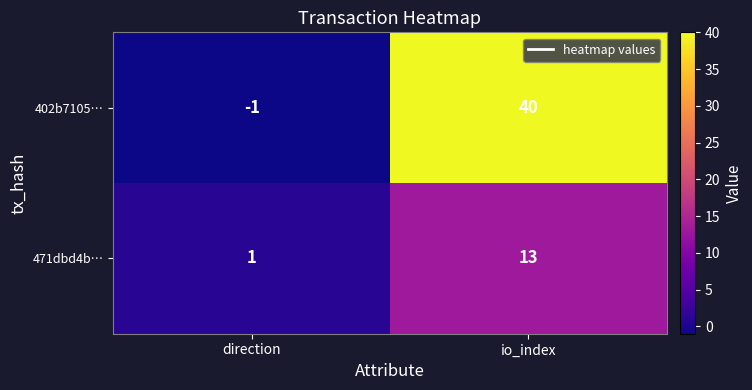

Reading right to left, list all the values displayed in this chart.

402b7105…: 40	-1
471dbd4b…: 13	1